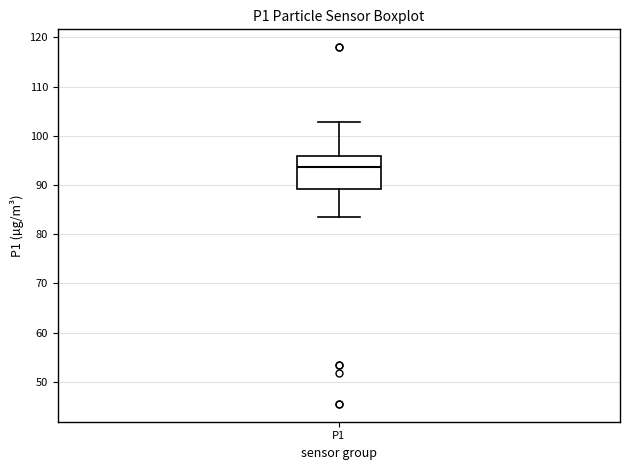

Transcribe this box plot: give where the median line is, the range the box spans, and where the two whiskers end, as read against the y-axis. The values are not printed on the chart, so give them approximately, as read against the axis.

median 94, box 89 to 96, whiskers 84 to 103